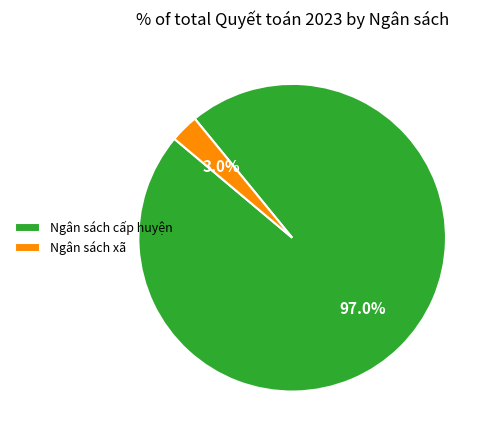

True or false: Ngân sách xã accounts for 3% of the total.

True